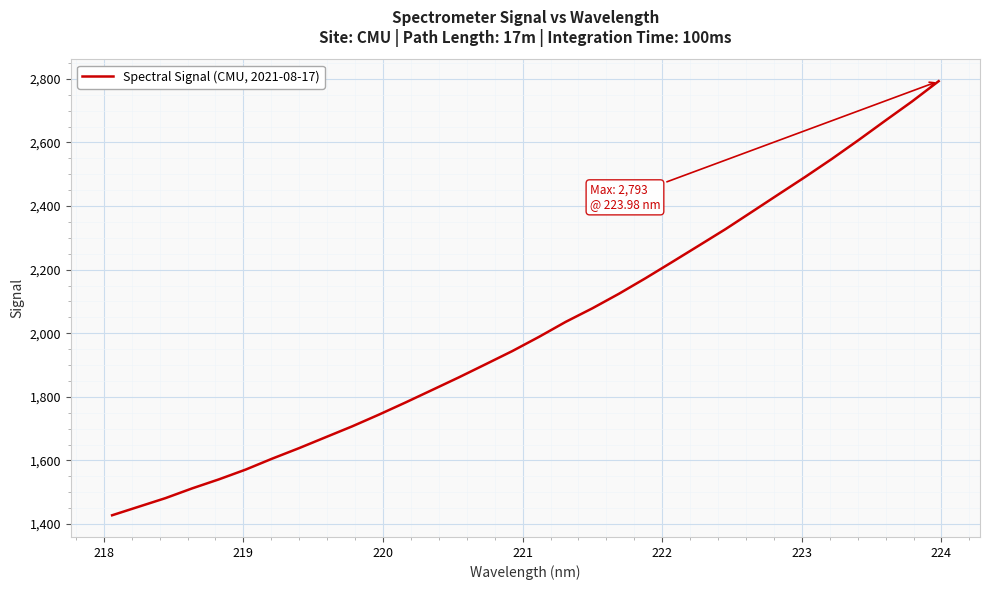

What is the minimum value shown in the chart?

1427.4